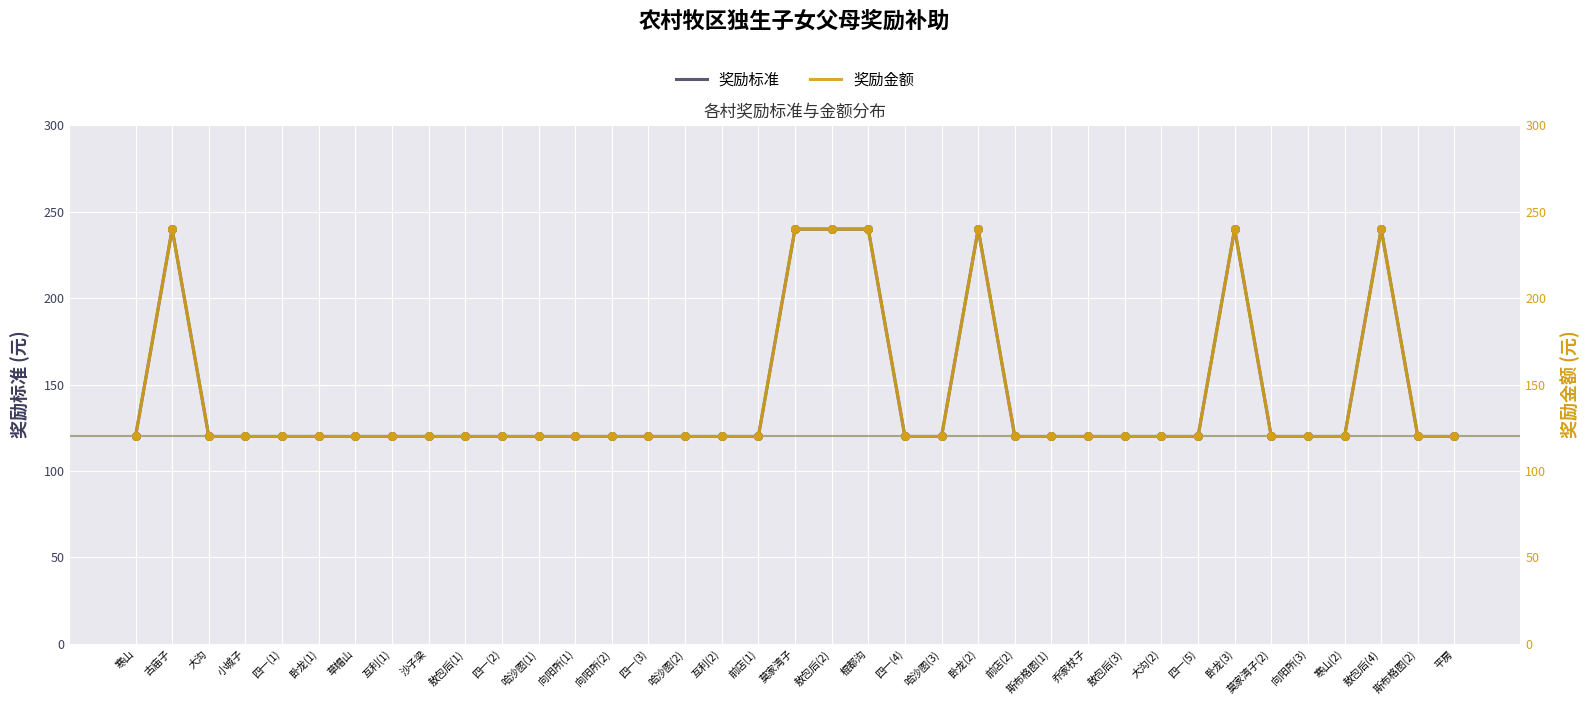

Which series has the largest total across all categories?

奖励标准